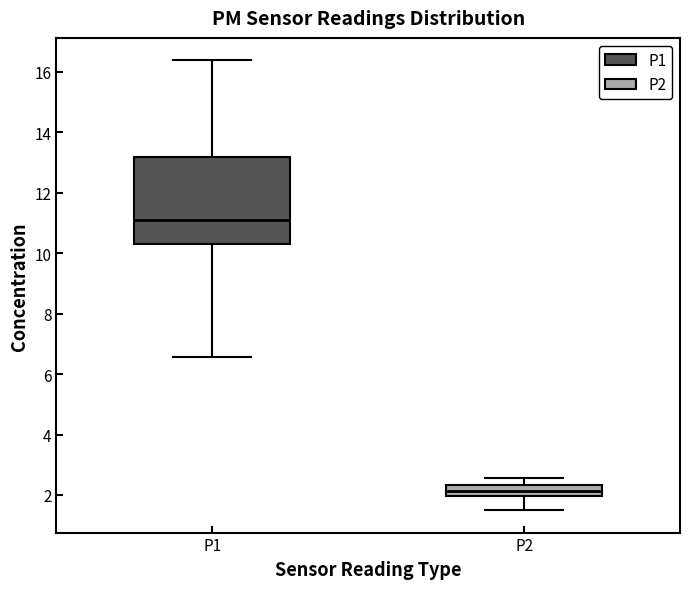

Comparing the boxes themselves (not the whiskers), which one is the tallest?

P1